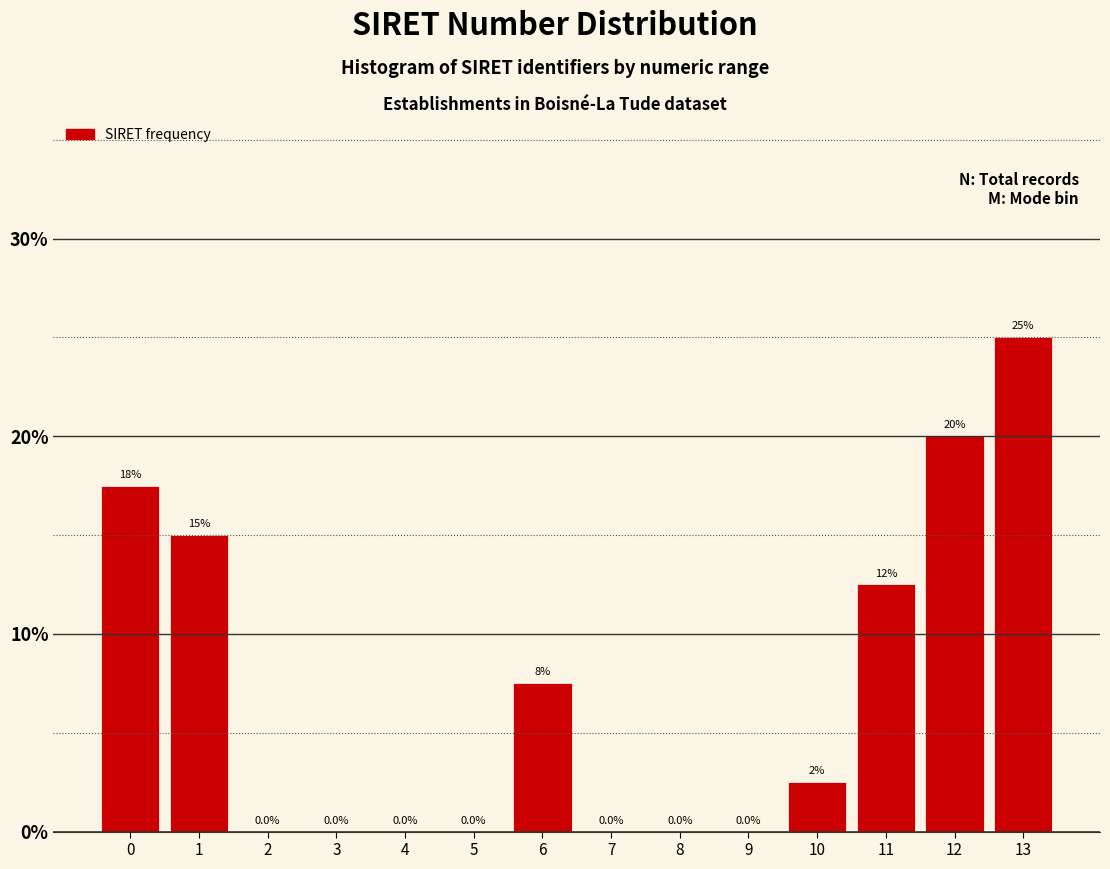

Reading right to left, what are all the values shown in this chart?

13=25.0	12=20.0	11=12.5	10=2.5	9=0.0	8=0.0	7=0.0	6=7.5	5=0.0	4=0.0	3=0.0	2=0.0	1=15.0	0=17.5